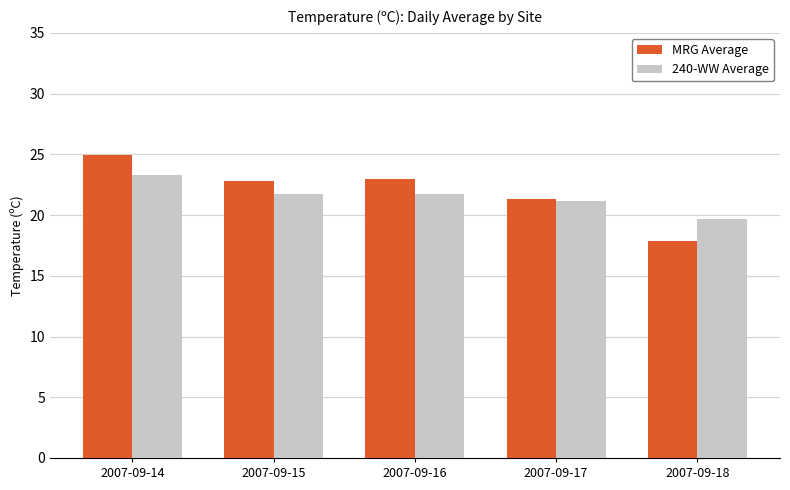

What are all the series names shown in the legend?

MRG Average, 240-WW Average